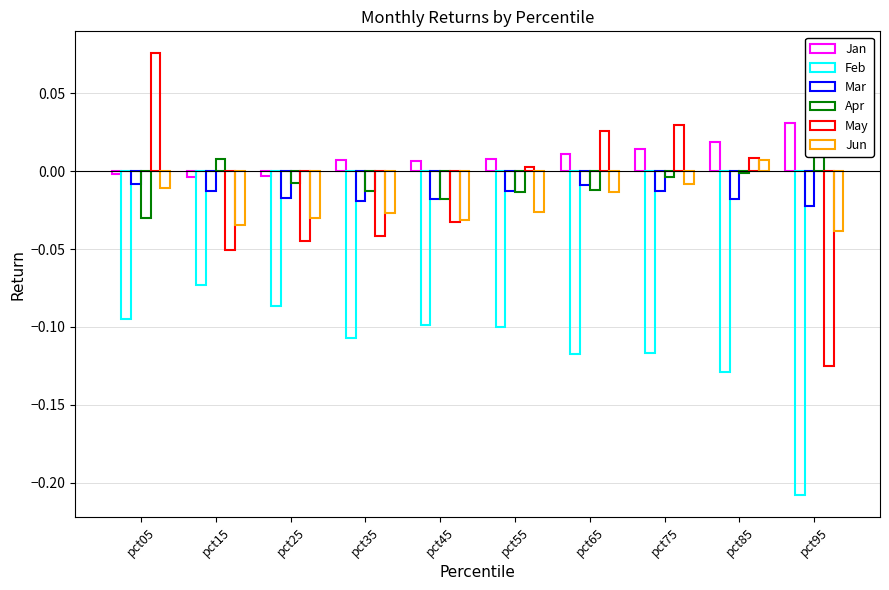

What is the sum of the Feb values at pct15 and pct85?

-0.2